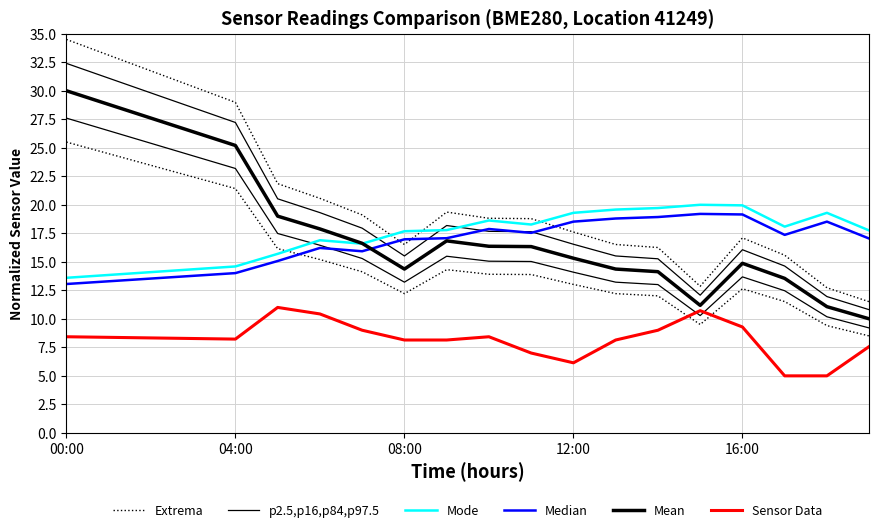

In Median, how many points are higher than both neighbors (excluding endpoints)?

4